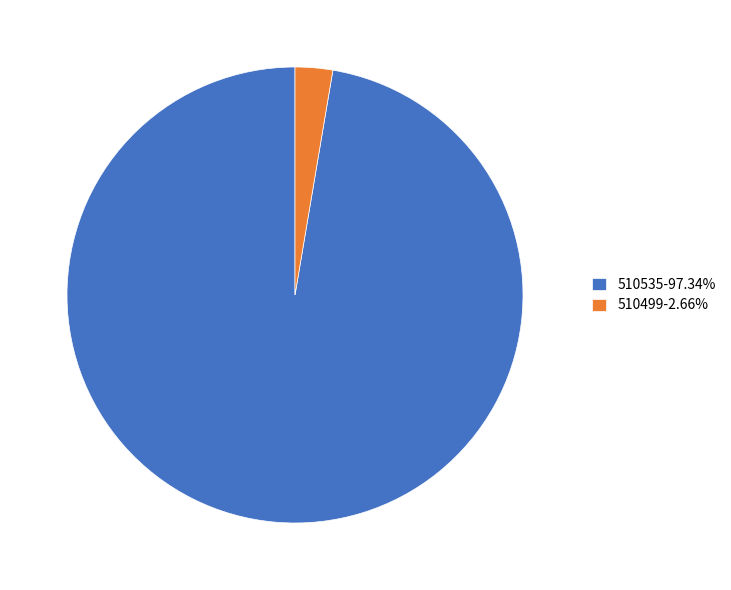

Between 510499 and 510535, which is larger?

510535